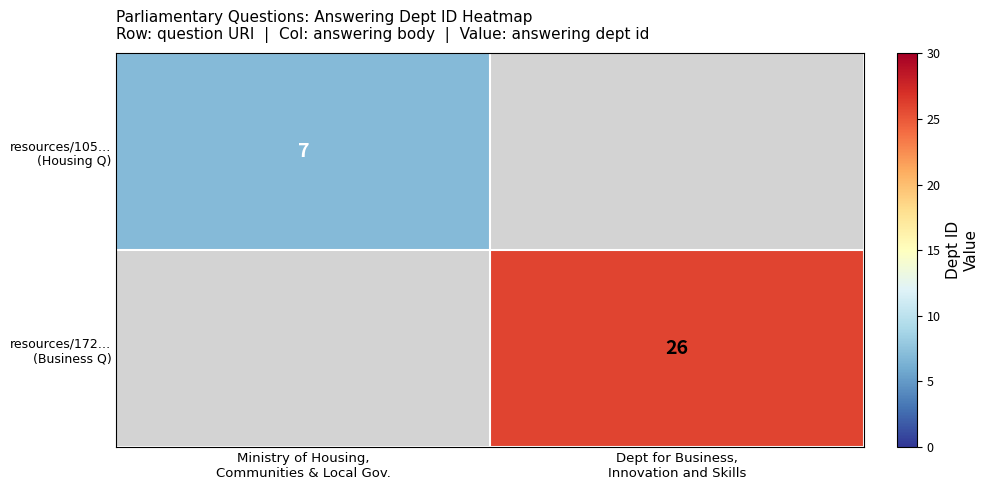

List the series in order of their peak value, lowest first.

resources/105… (Housing Q), resources/172… (Business Q)